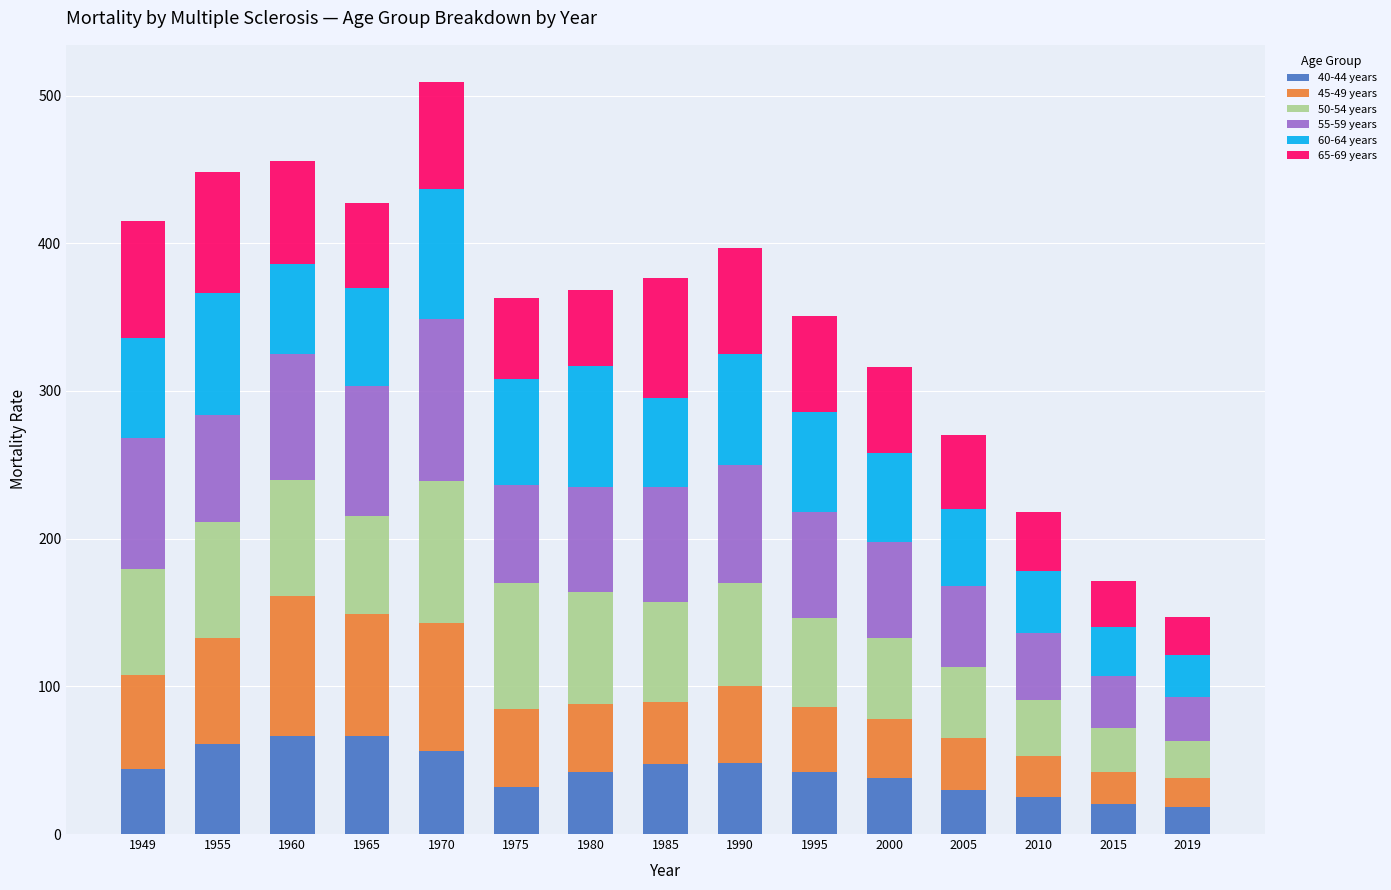

How many series are shown in this chart?

6